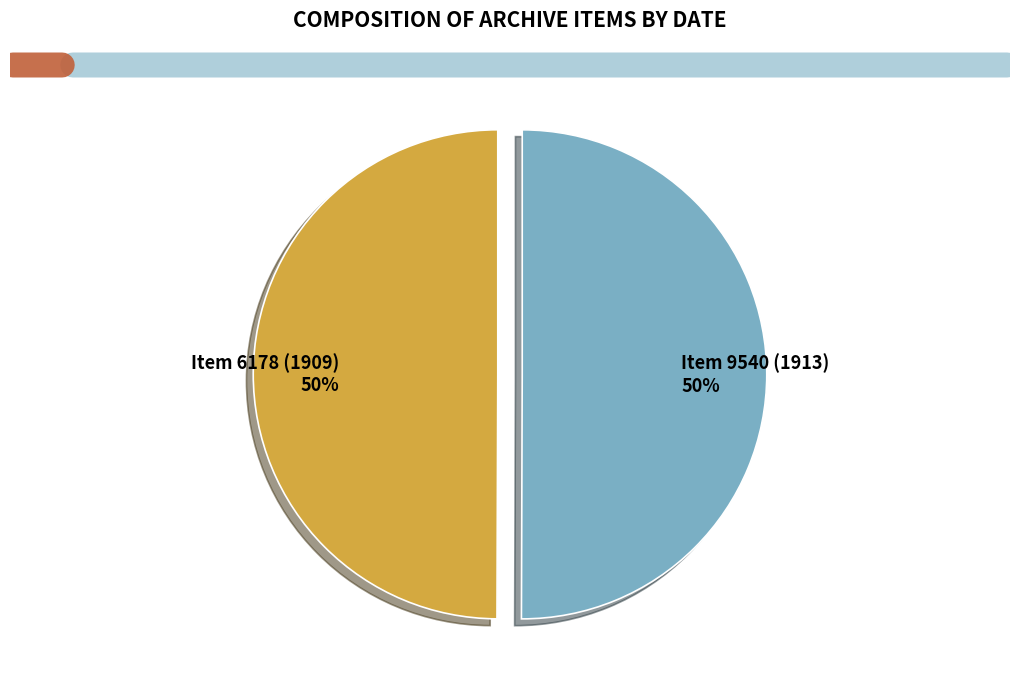

To the nearest percent, what is the combined percentage of Item 9540 (1913) and Item 6178 (1909)?

100%